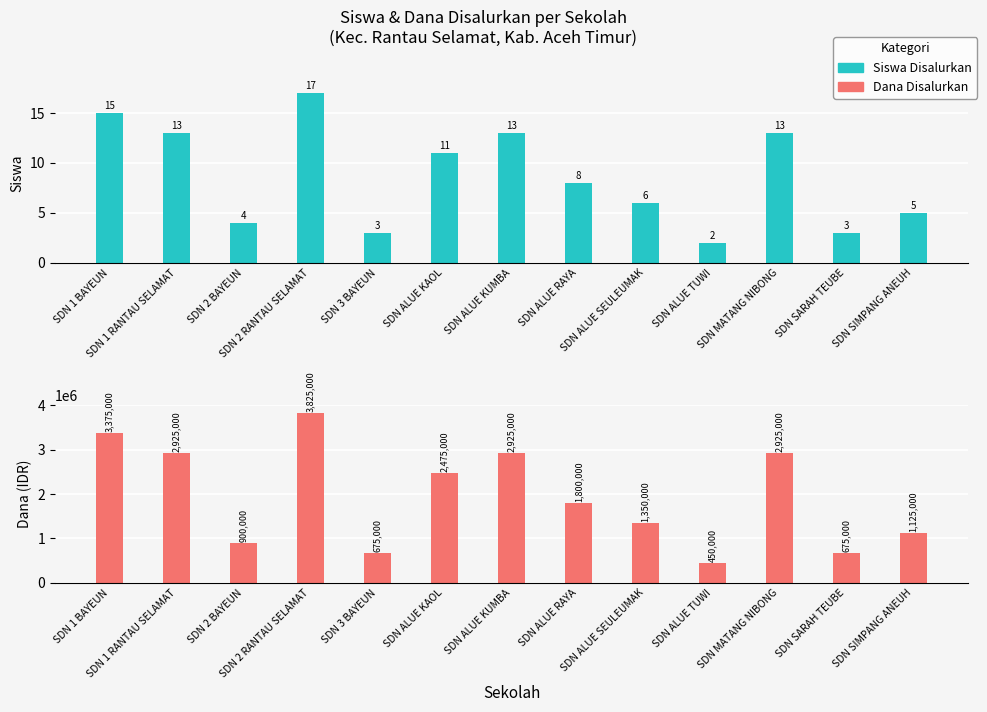

Which series changed the most between SDN 1 BAYEUN and SDN ALUE RAYA?

Dana Disalurkan